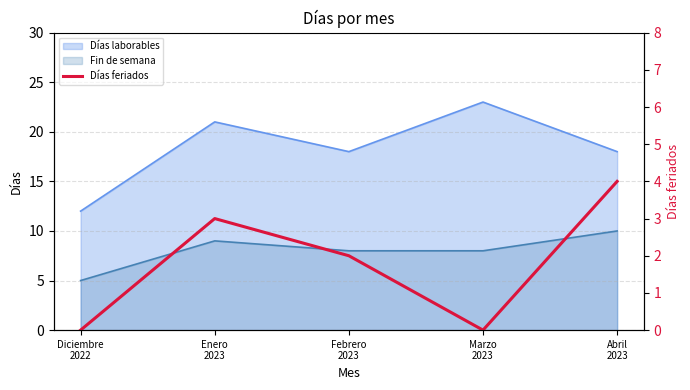

What is the label of the 2nd point from the left?

Enero
2023